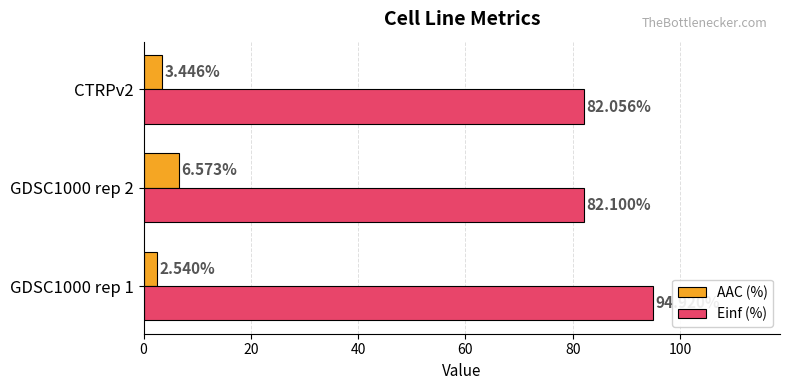

What is the difference between the AAC (%) values at GDSC1000 rep 1 and CTRPv2?

0.9